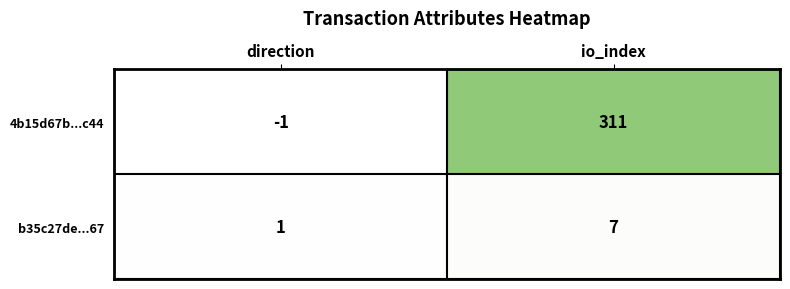

Where is 4b15d67b...c44 nearest to the value 155?

direction